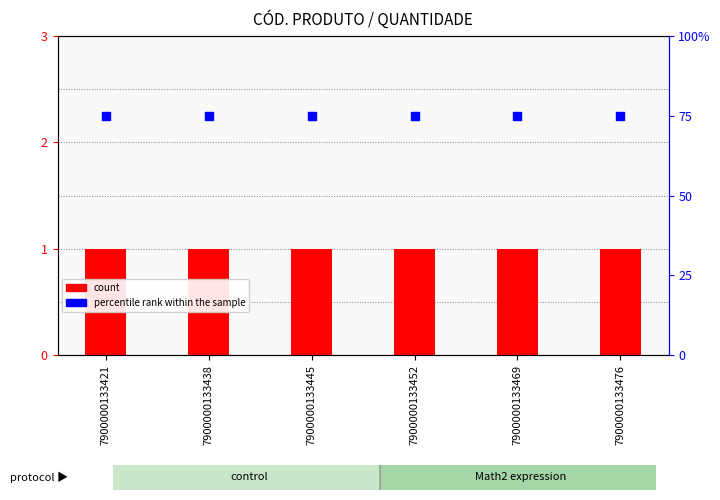

Which series contains the highest Y value?

percentile rank within the sample